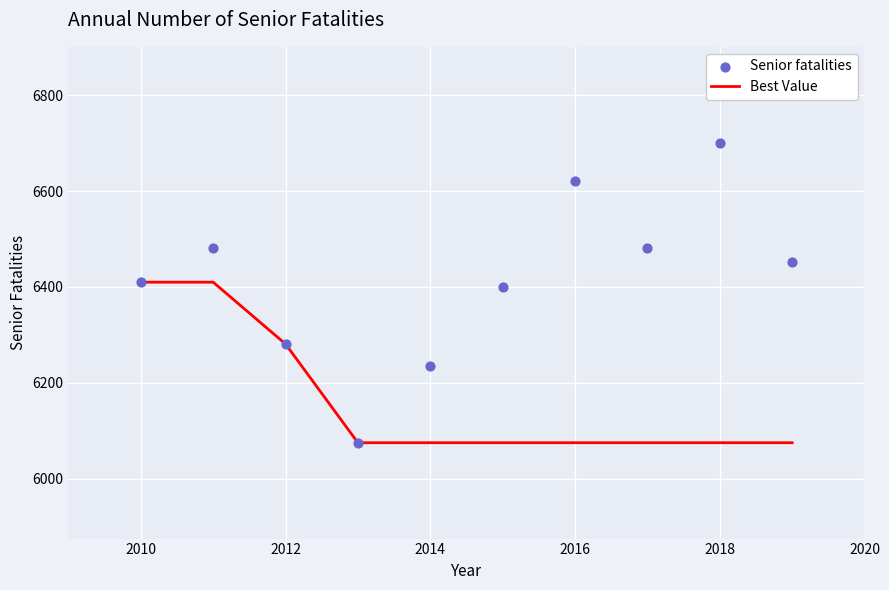

What are all the series names shown in the legend?

Best Value, Senior fatalities